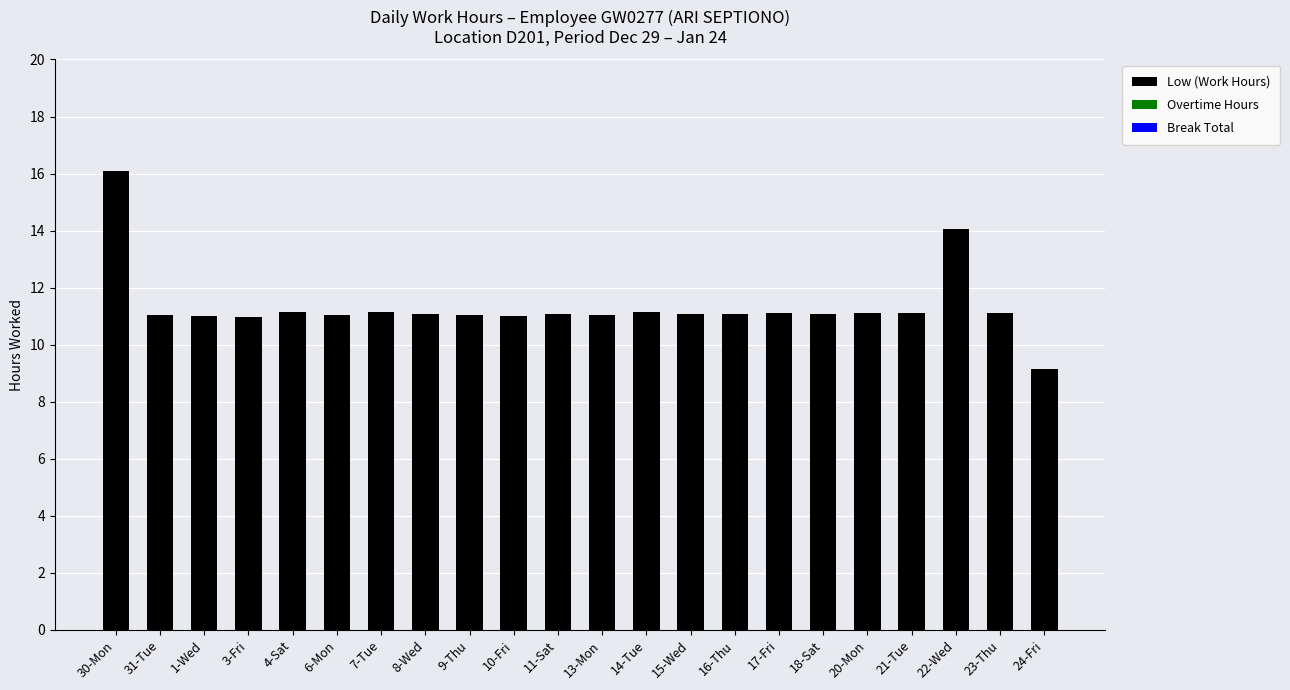

What is the change in value from 30-Mon to 3-Fri?

-5.1